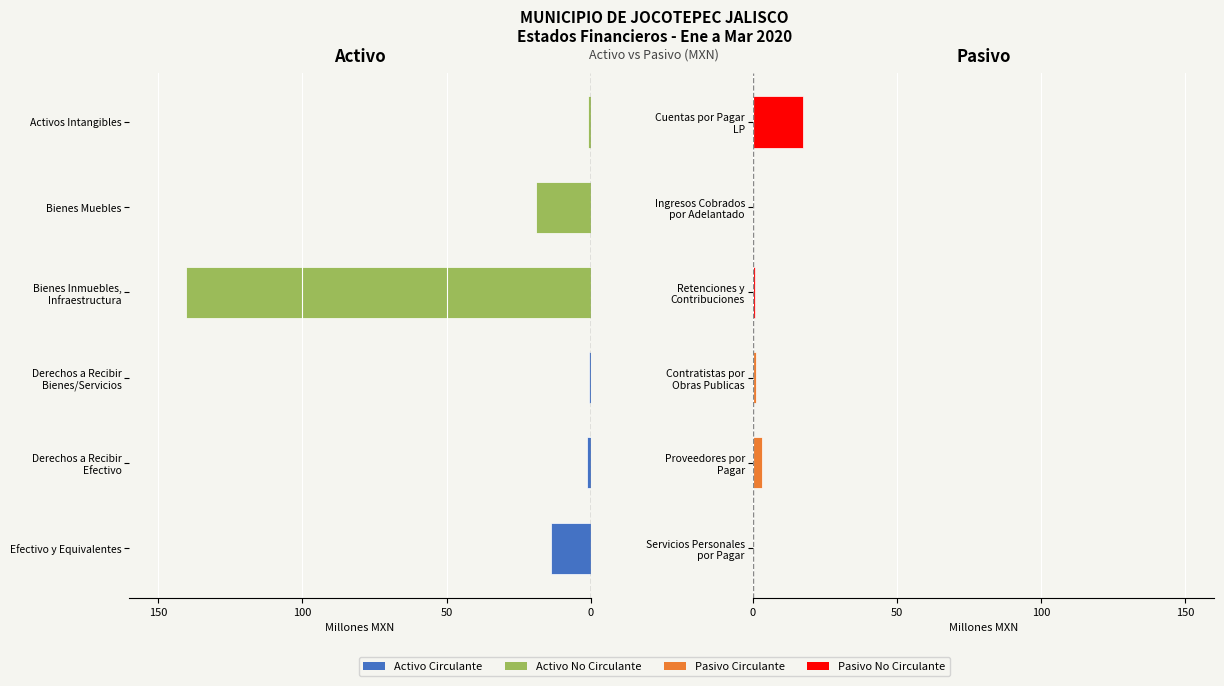

At how many categories does at least one series exceed 1?

3